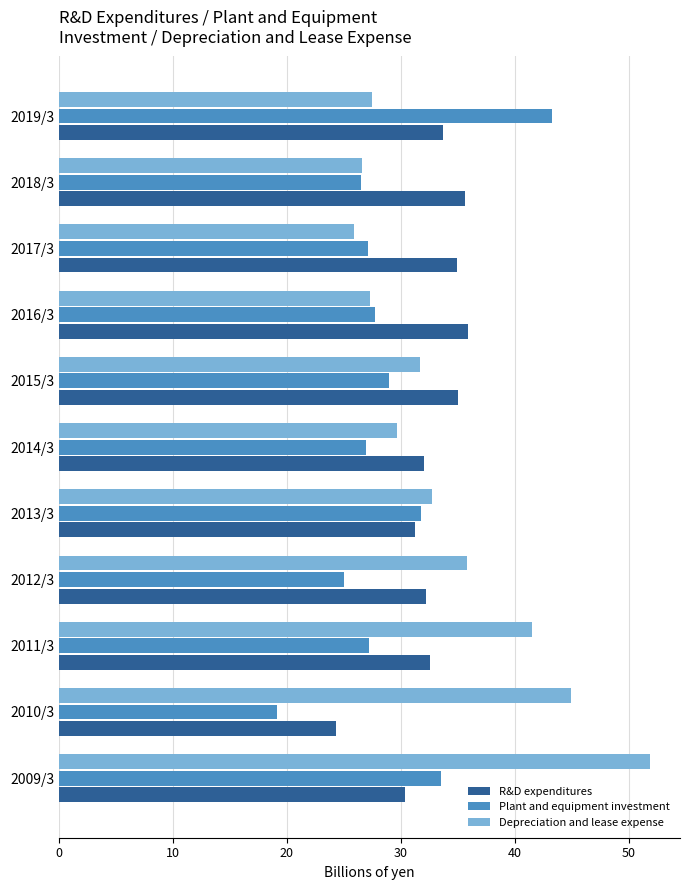

What are all the series names shown in the legend?

R&D expenditures, Plant and equipment investment, Depreciation and lease expense